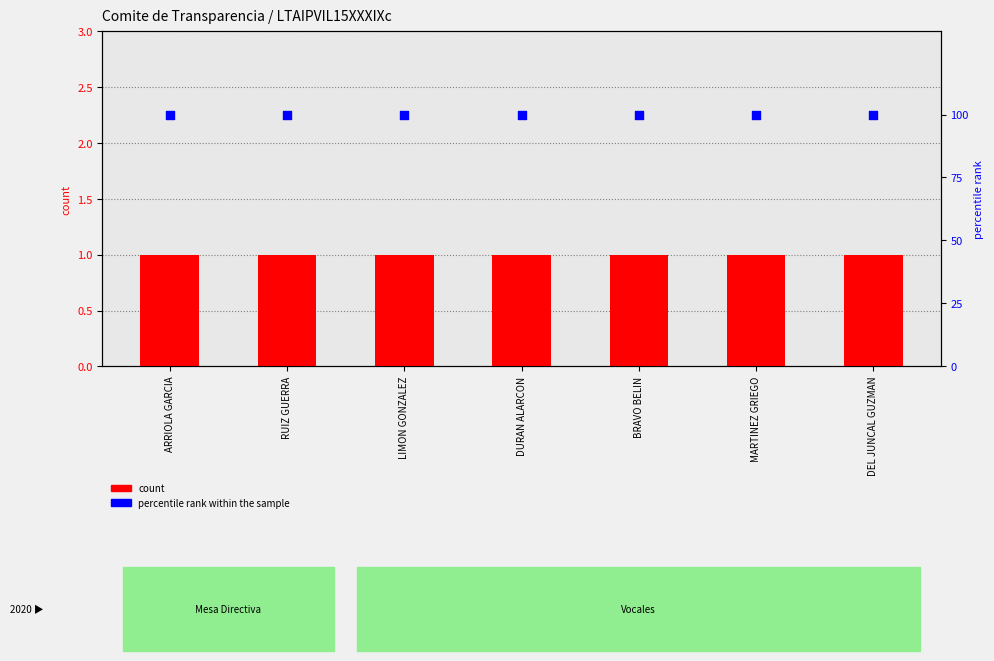

What is the total value across all series at MARTINEZ GRIEGO?

101